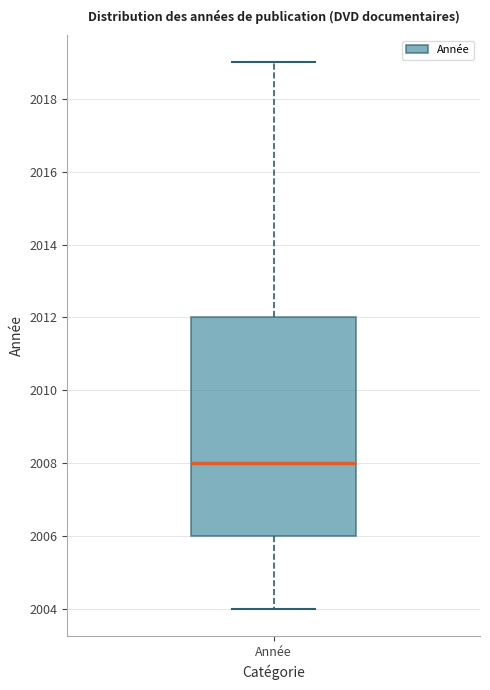

Where is the lower edge of the box for Année on the y-axis? The values are not printed on the chart, so give them approximately, as read against the axis.

2006